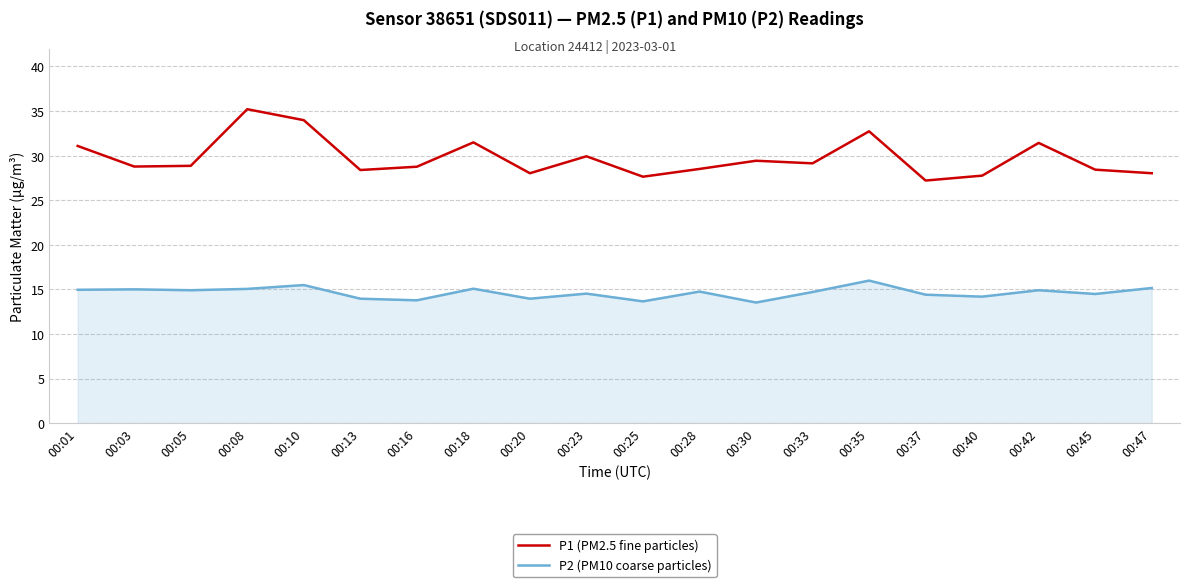

What is the highest value of the P1 (PM2.5 fine particles) series?

35.2